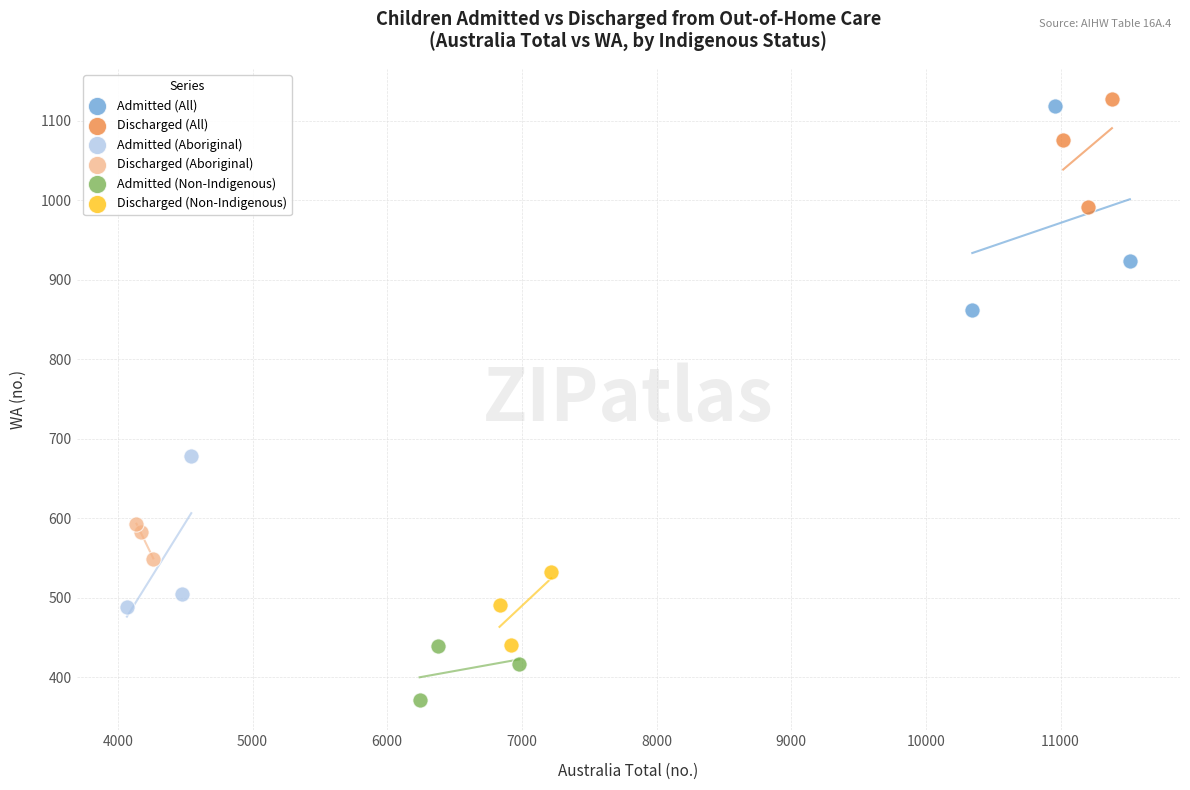

What are all the series names shown in the legend?

Admitted (All), Discharged (All), Admitted (Aboriginal), Discharged (Aboriginal), Admitted (Non-Indigenous), Discharged (Non-Indigenous)